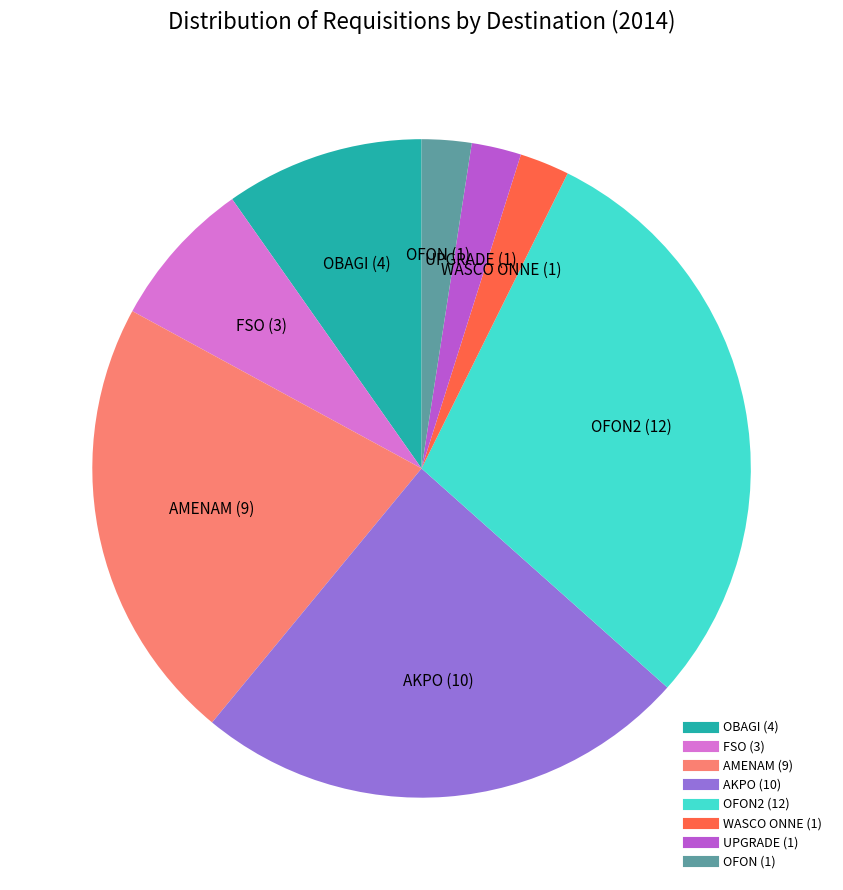

Is there a majority slice in this chart?

No